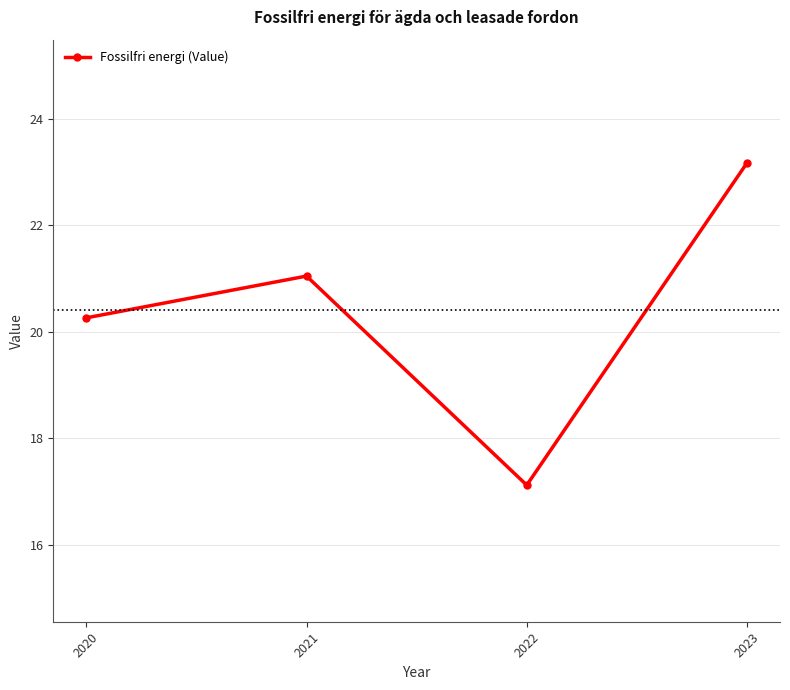

Where does the data first go above 21?

2021